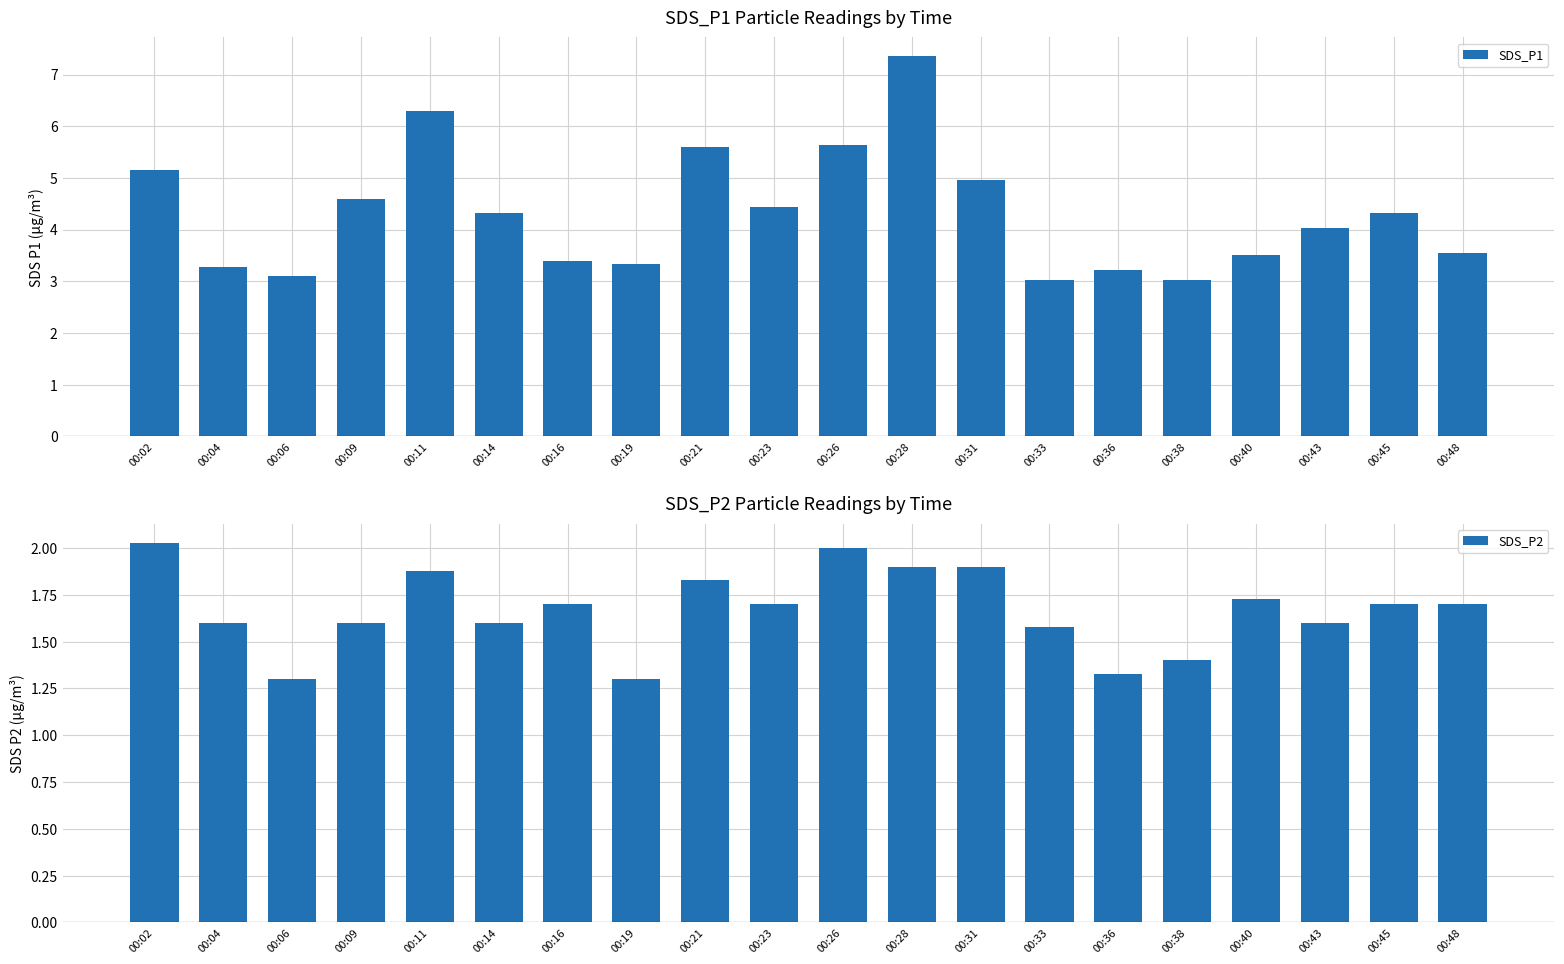

Which series has the widest spread of values?

SDS_P1